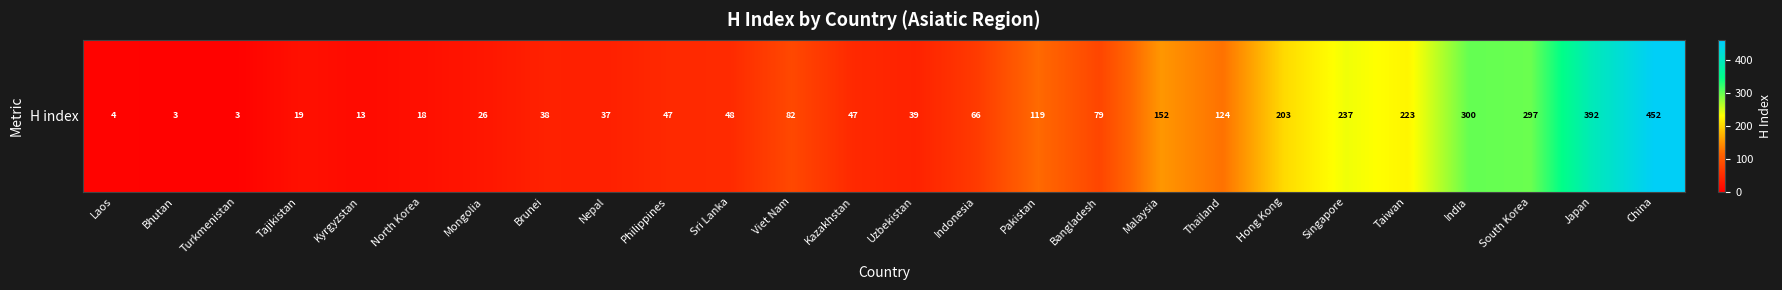

Is it true that the value at Sri Lanka is 48?

True